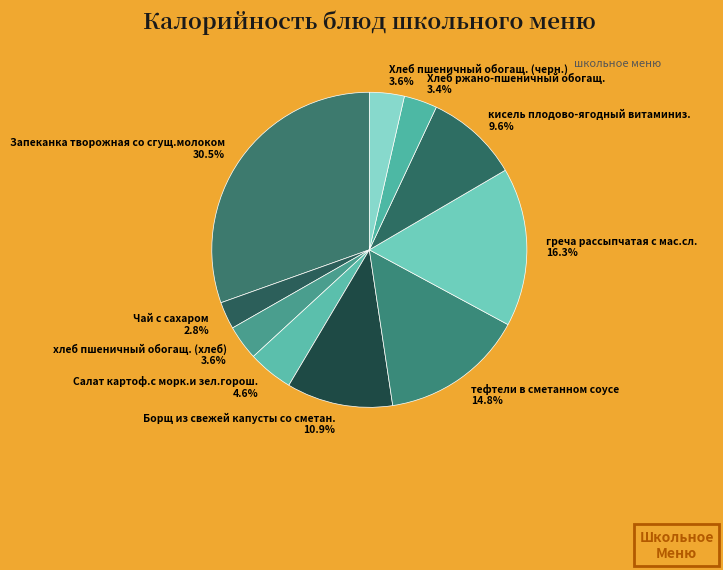

Is there a majority slice in this chart?

No